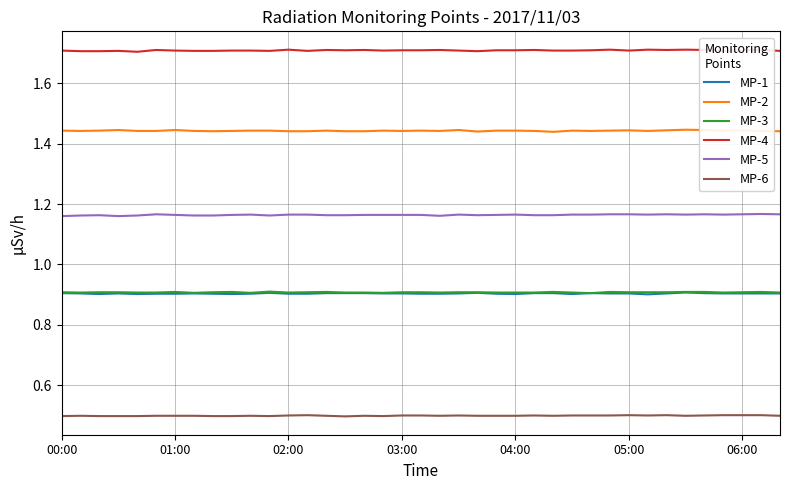

Which series has the largest total across all categories?

MP-4